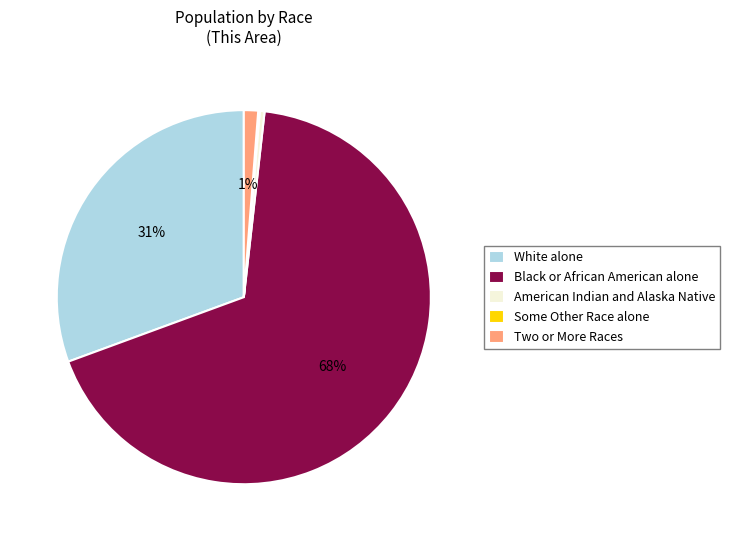

What is the majority slice?

Black or African American alone